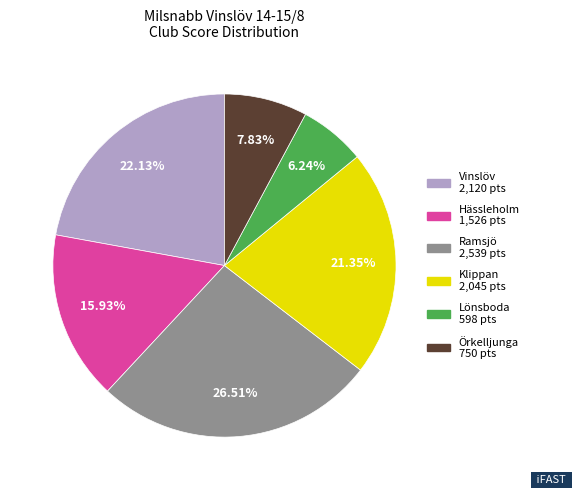

Is there any slice that represents more than half of the pie?

No